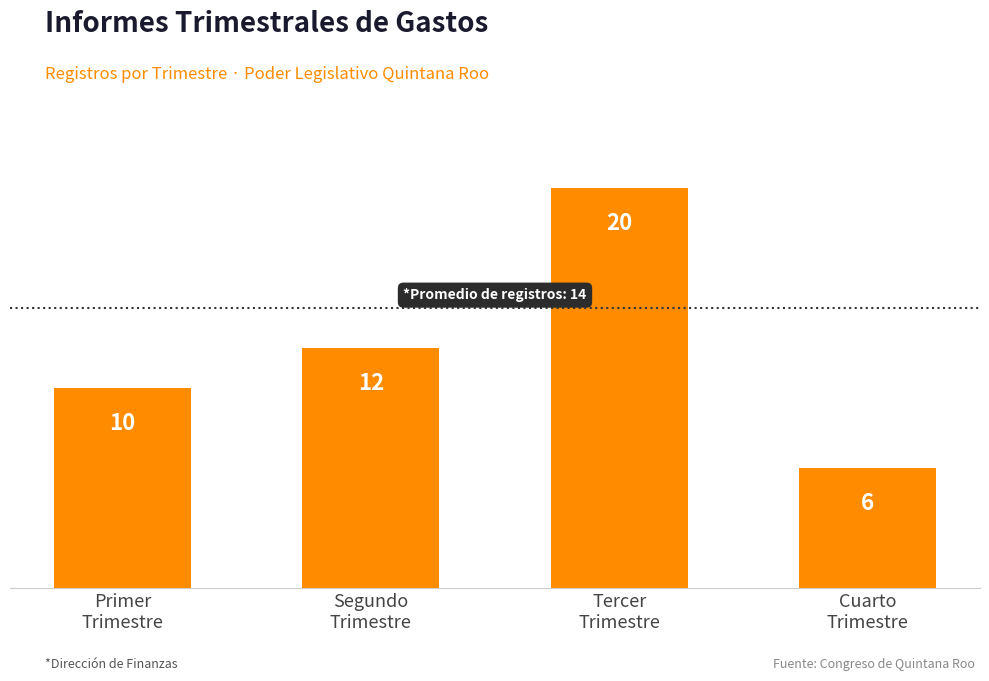

What is the label of the 3rd bar from the right?

Segundo
Trimestre